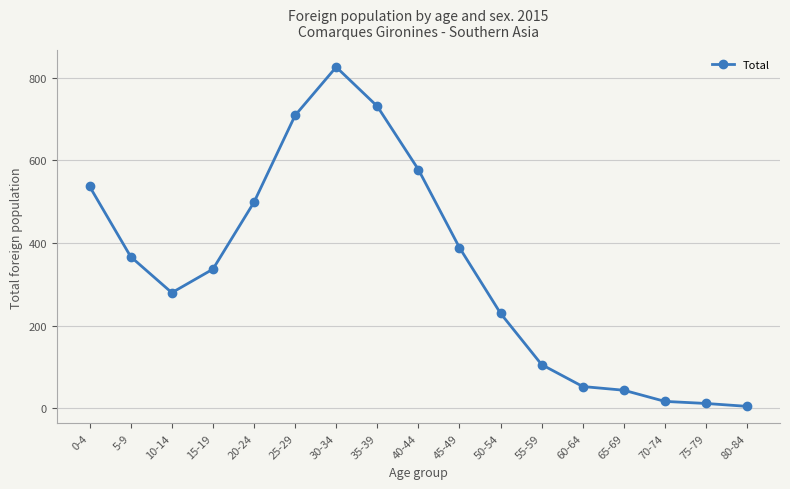

Approximately how many times larger is the value at 55-59 compared to 60-64?

2.0